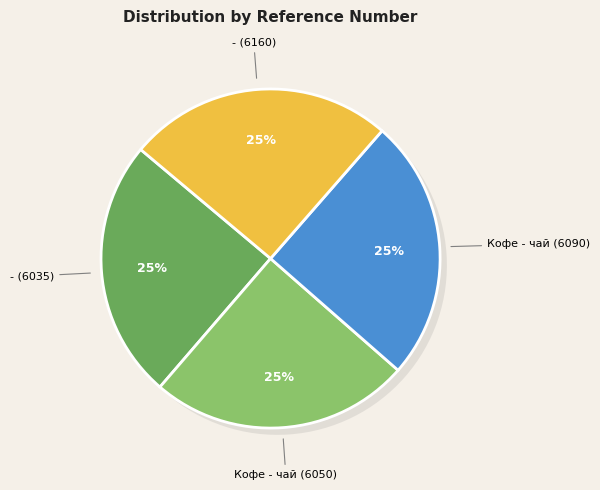

What percentage is the Кофе - чай (6050) slice, to the nearest percent?

25%